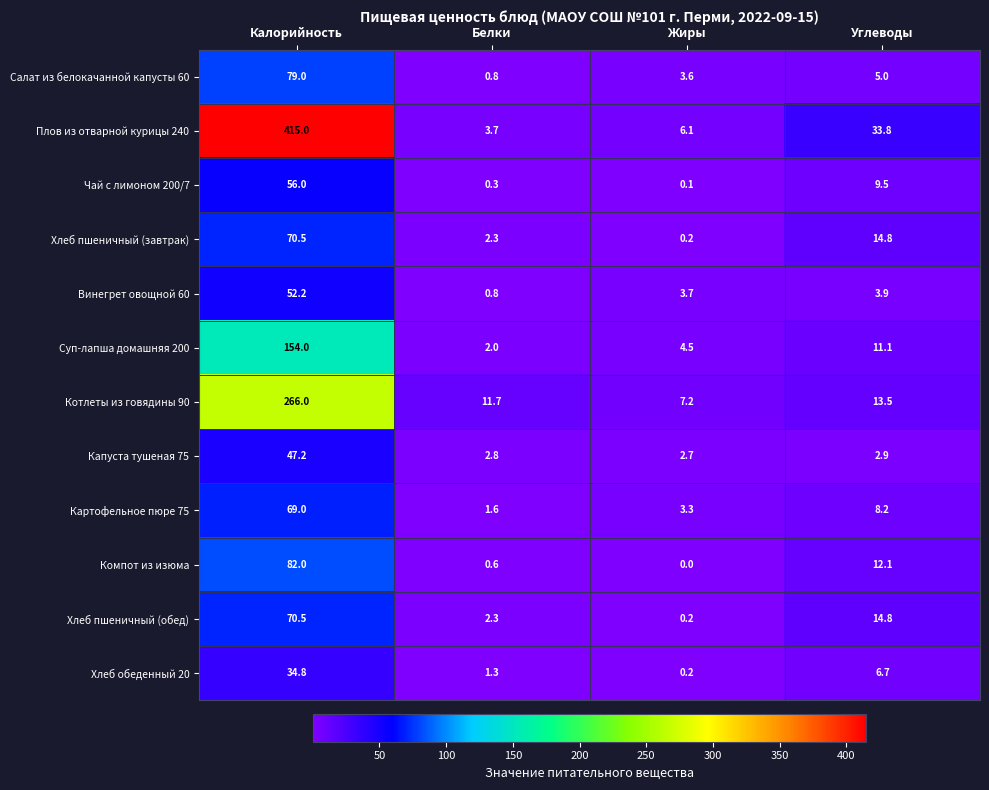

The value of Хлеб обеденный 20 at Углеводы is 3.6. True or false?

False